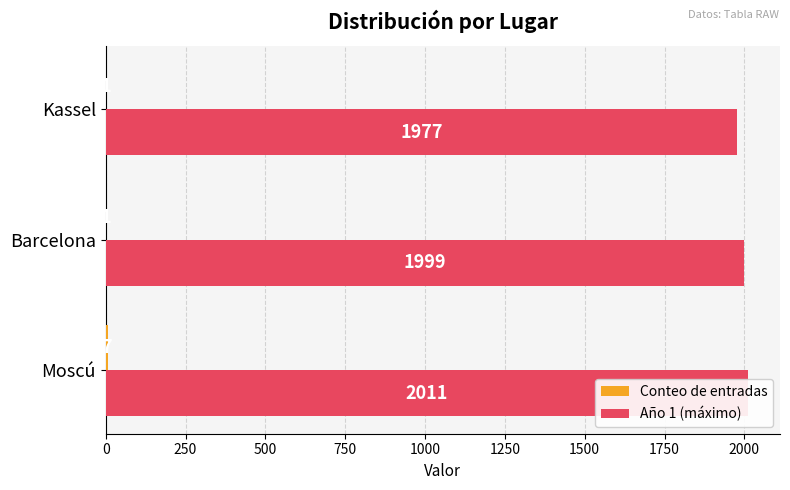

What is the value of the Conteo de entradas bar at the 2nd from the left?

1